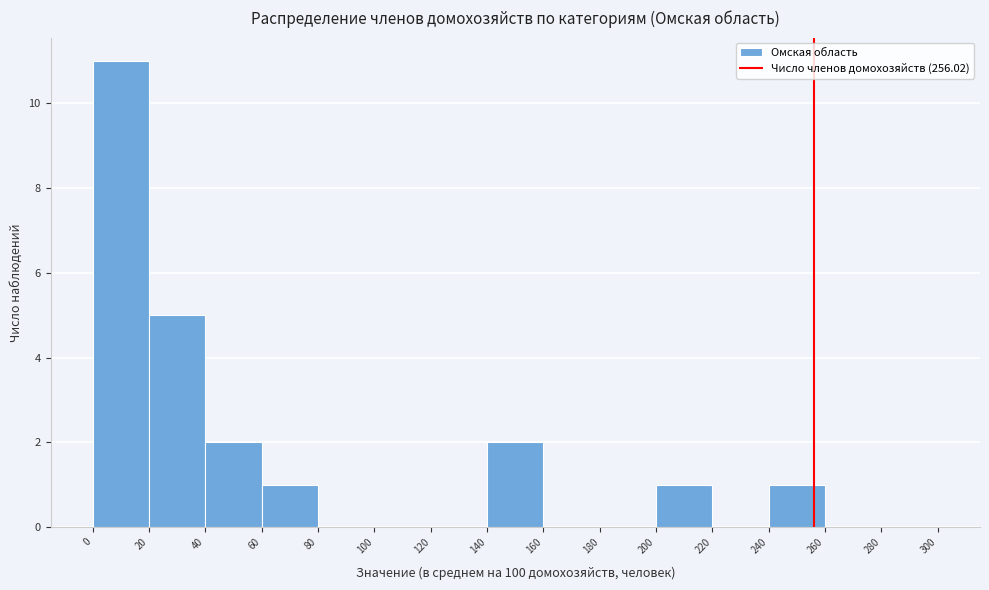

Over which range of the x-axis is the bar tallest?

0 to 20